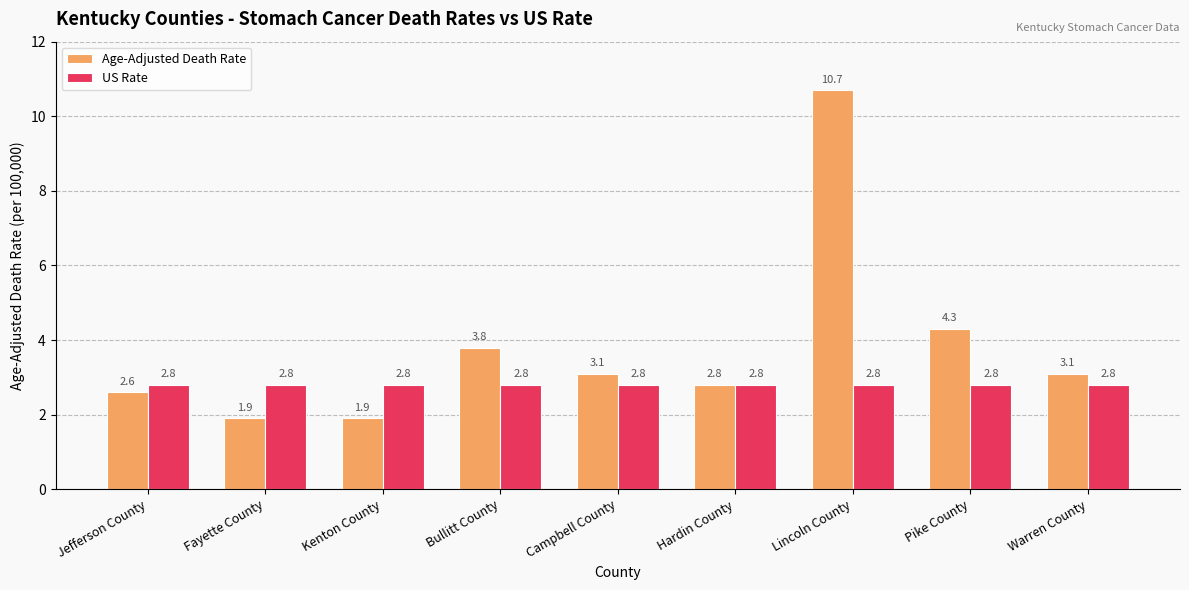

Rank the series by their maximum value, from lowest to highest.

US Rate, Age-Adjusted Death Rate